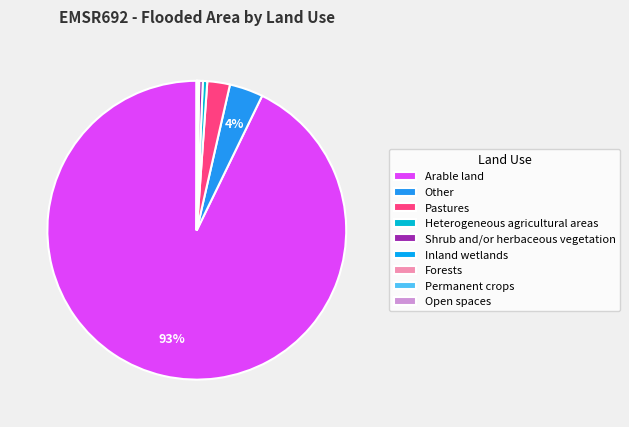

To the nearest percent, what is the difference between the largest and smallest slice percentages?

93%